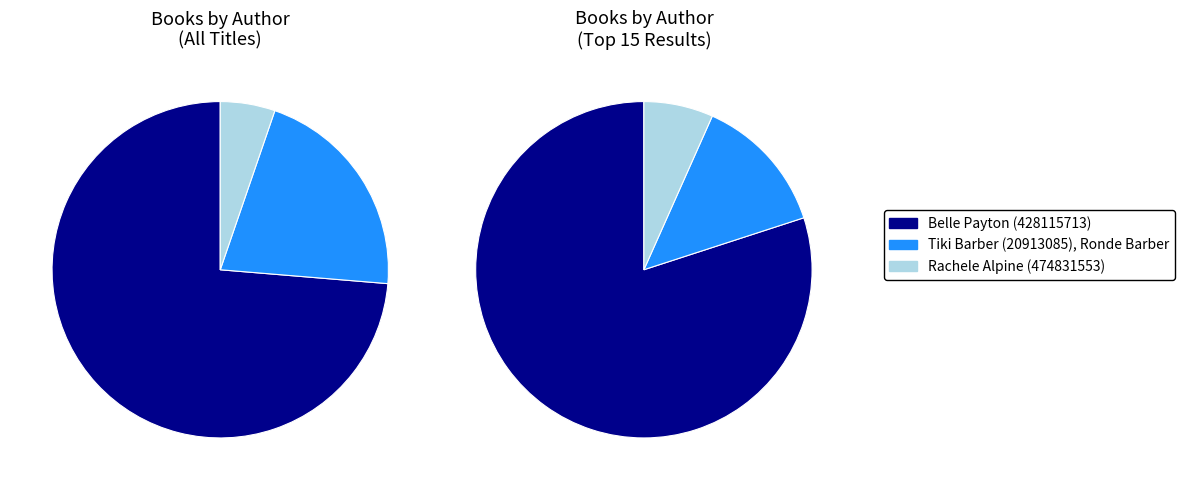

Does Rachele Alpine (474831553) account for over 50% of the chart?

No